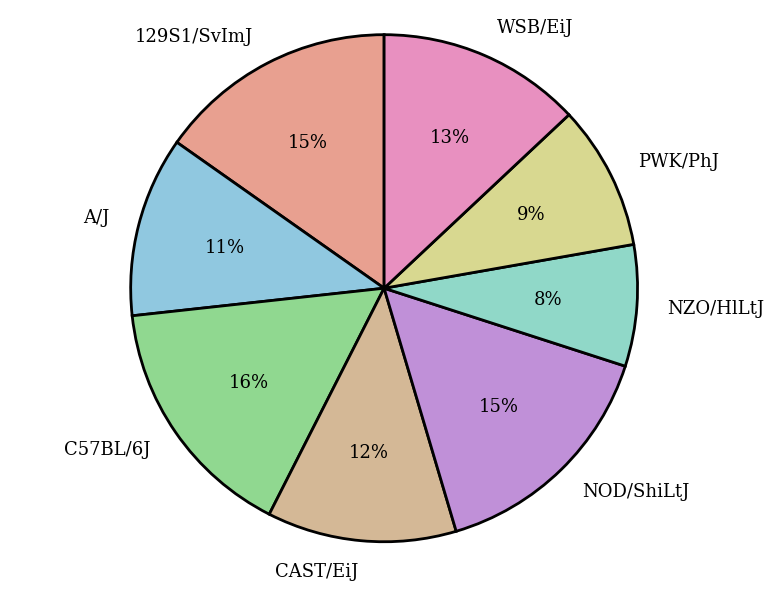

The NZO/HlLtJ slice represents 21% of the pie. True or false?

False